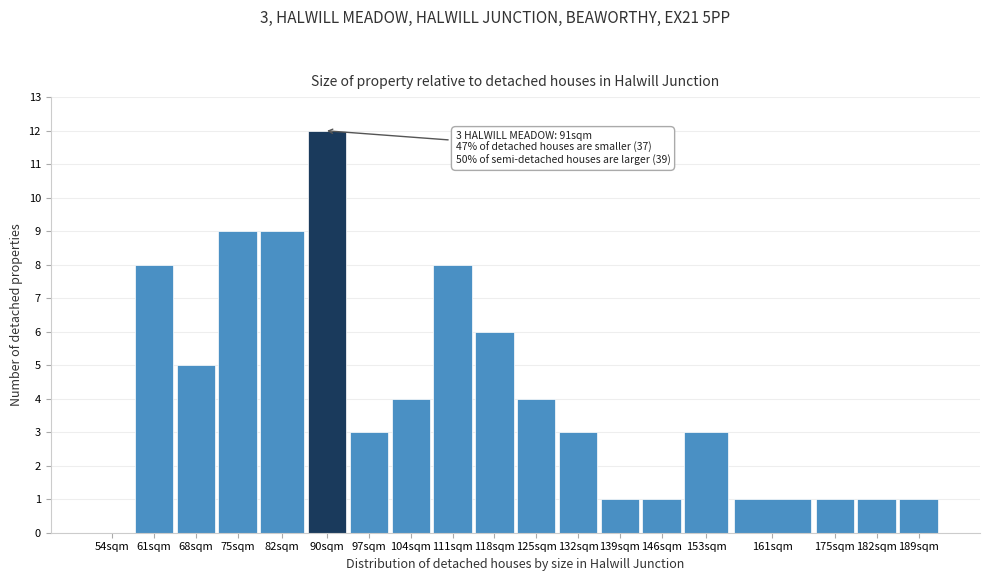

Reading left to right, list all the values displayed in this chart.

54sqm=0	61sqm=8	68sqm=5	75sqm=9	82sqm=9	90sqm=12	97sqm=3	104sqm=4	111sqm=8	118sqm=6	125sqm=4	132sqm=3	139sqm=1	146sqm=1	153sqm=3	161sqm=1	175sqm=1	182sqm=1	189sqm=1